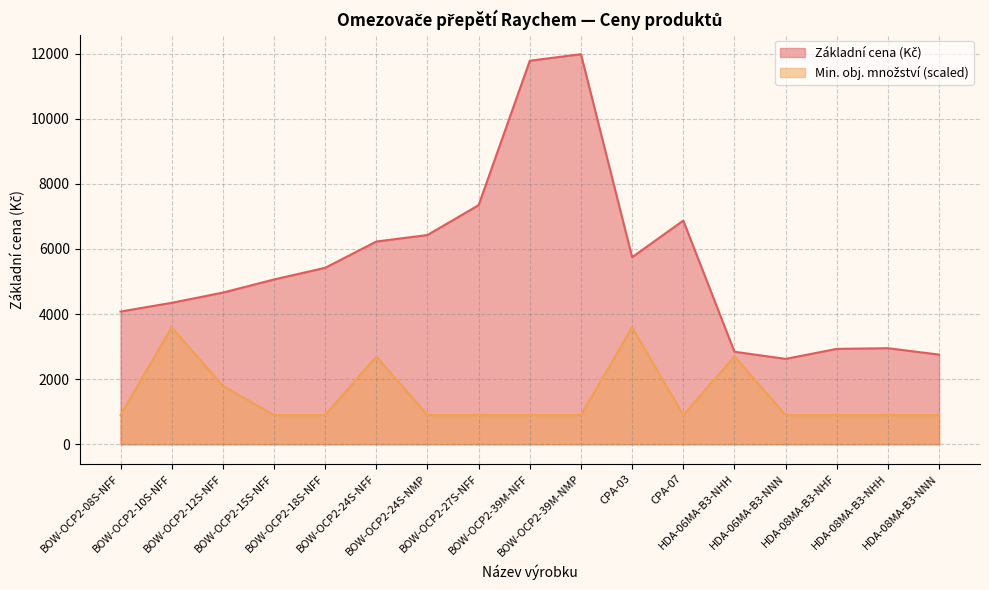

True or false: Min. obj. množství and Základní cena (Kč) cross at least once.

False